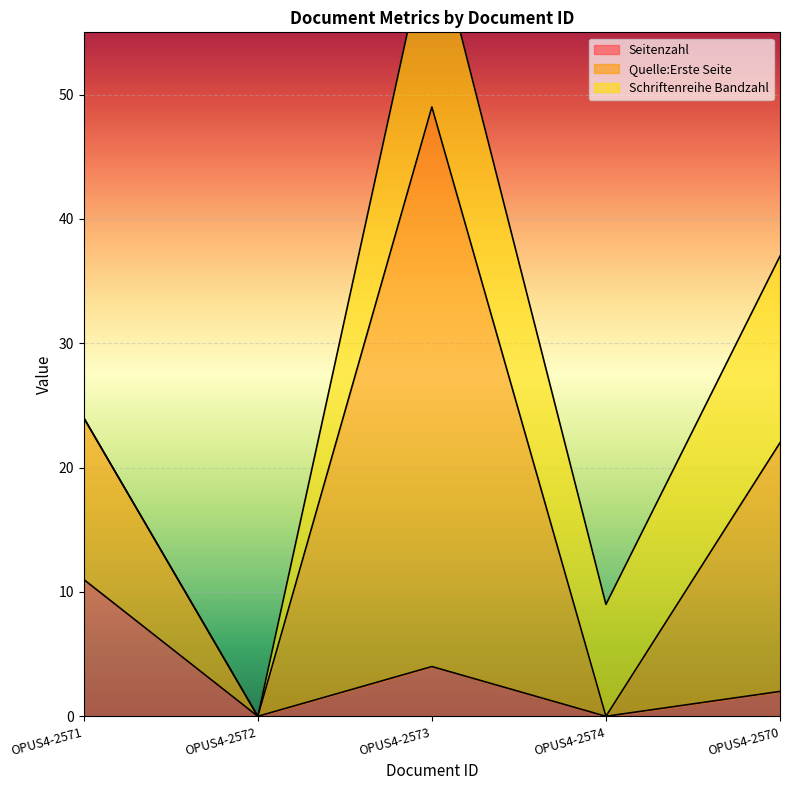

True or false: Seitenzahl has more than 0 interior local peaks.

True